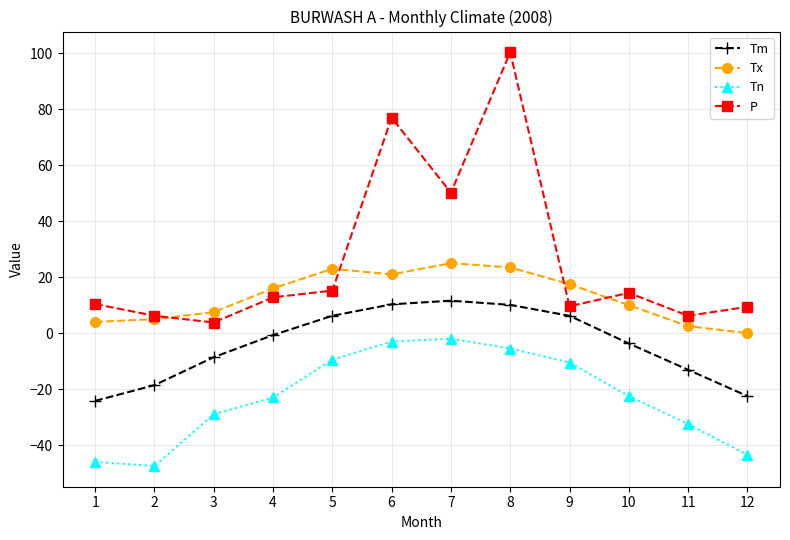

What is the smallest value displayed?

-47.5